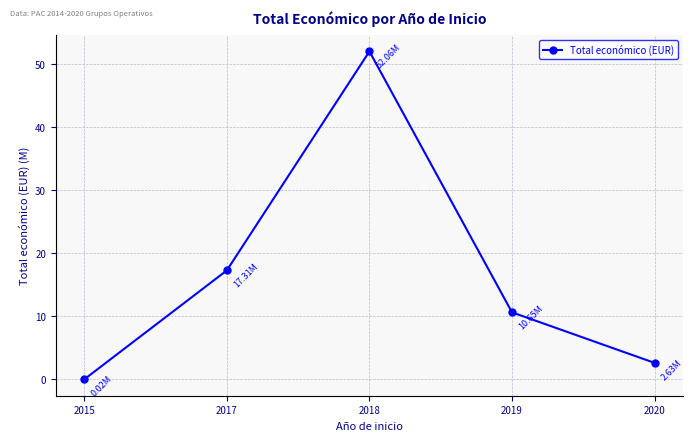

List the labels in order of value, largest first.

2018, 2017, 2019, 2020, 2015